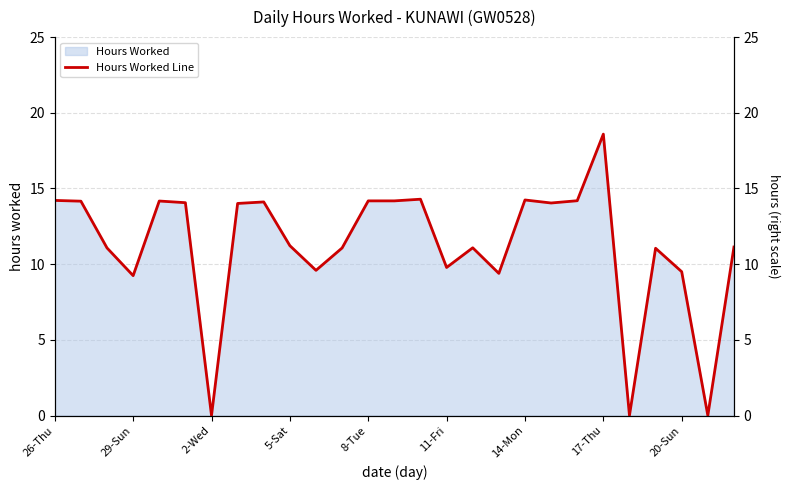

How many interior local peaks (higher than both neighbors) does the data have?

7